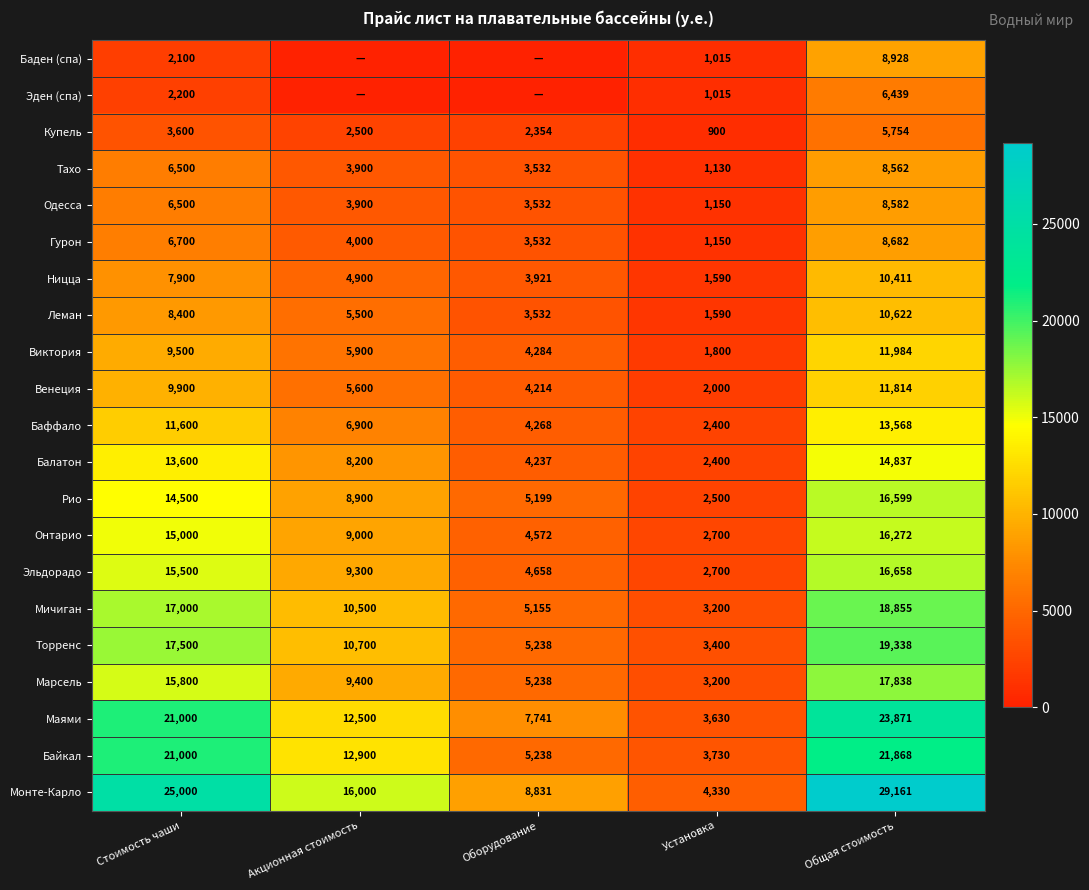

List the labels in order of Маями value, smallest first.

Установка, Оборудование, Акционная стоимость, Стоимость чаши, Общая стоимость